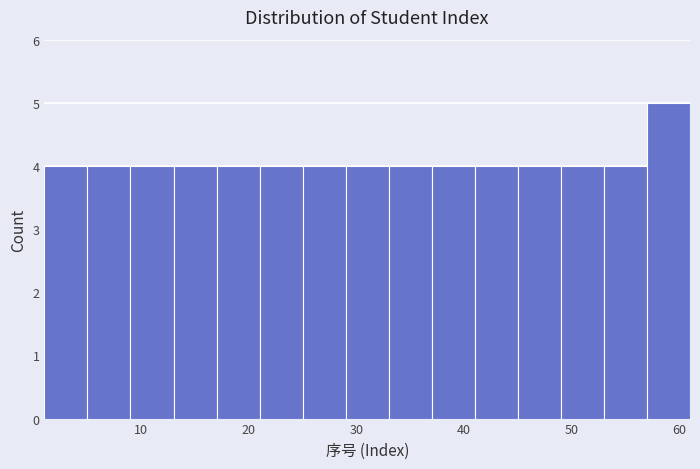

What is the height of the bar covering 5 to 9 on the x-axis? The values are not printed on the chart, so give them approximately, as read against the axis.

4